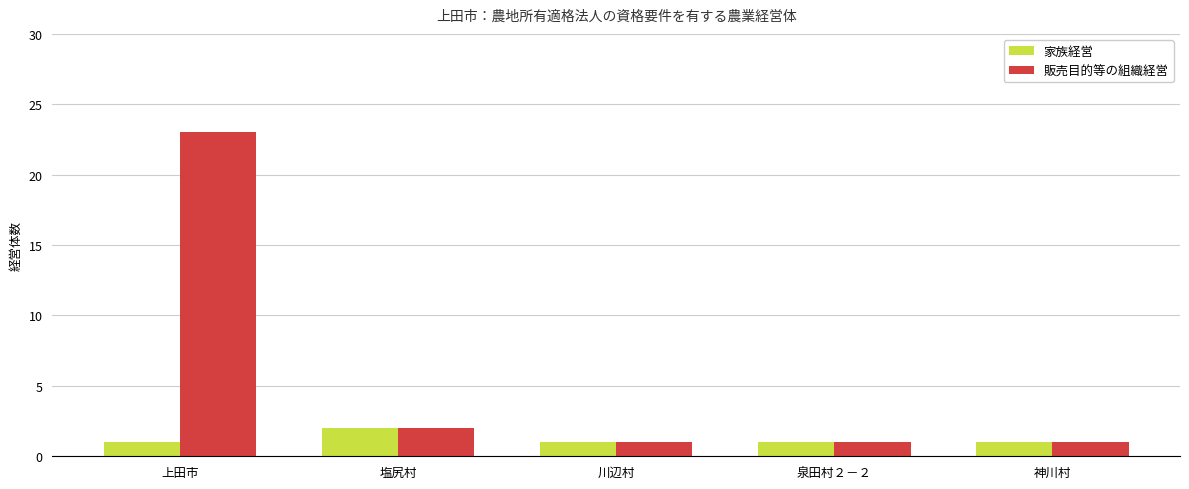

True or false: 販売目的等の組織経営 has a value of 0 at 泉田村２－２.

False